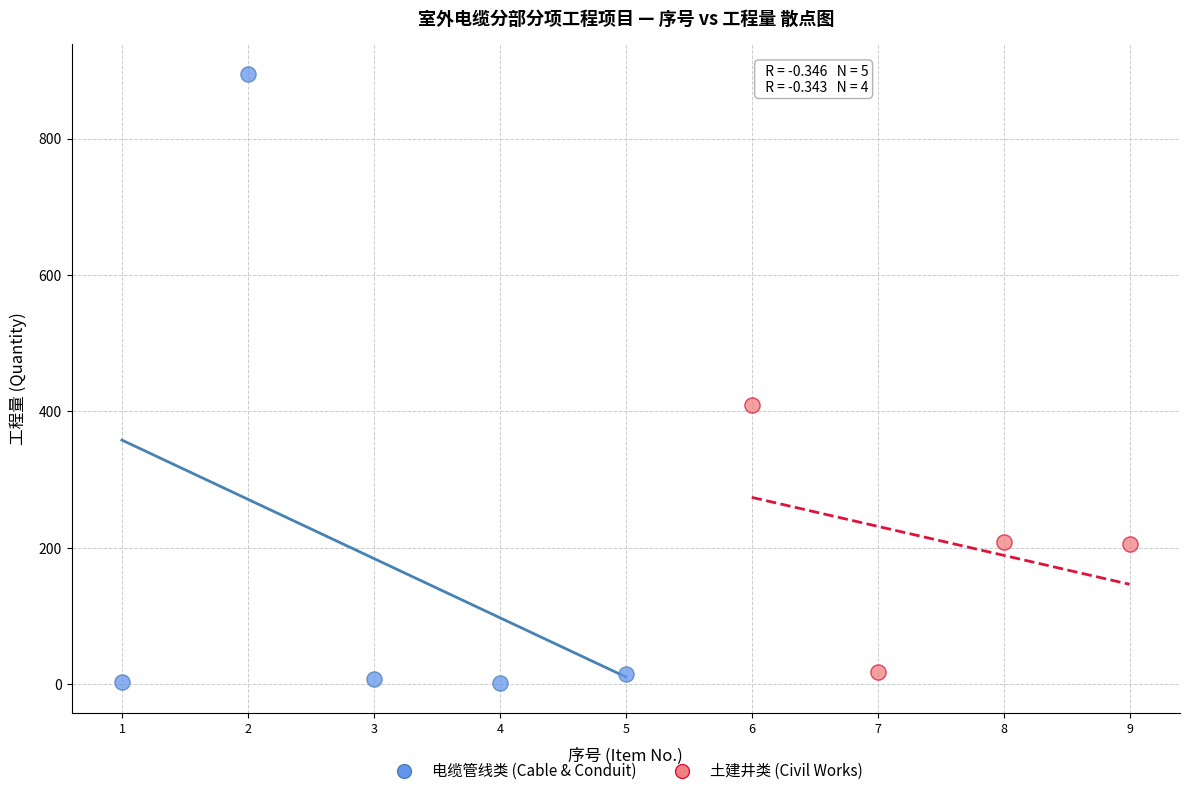

Which series has the widest spread of Y values?

电缆管线类 (Cable & Conduit)